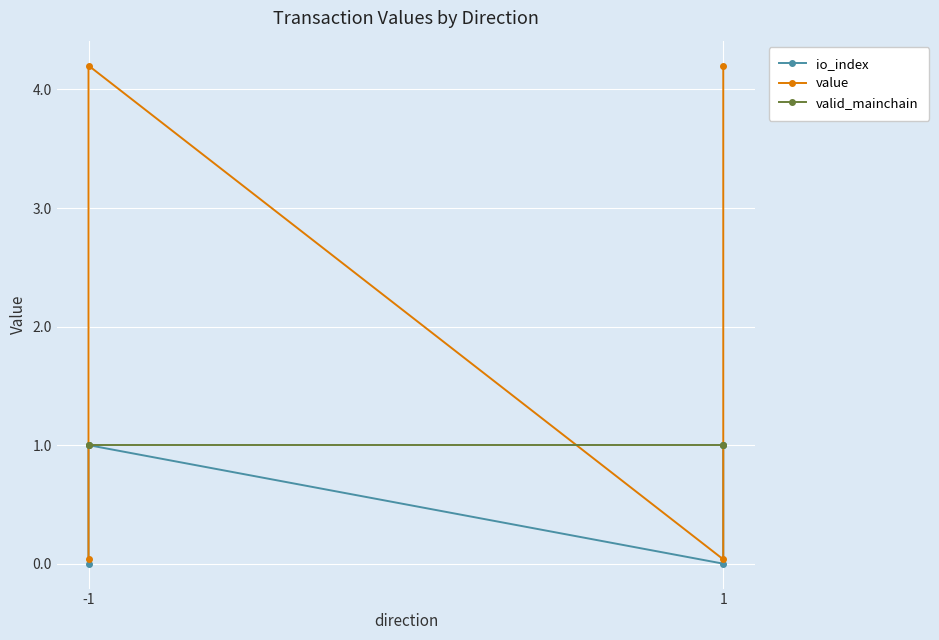

What are all the series names shown in the legend?

io_index, value, valid_mainchain